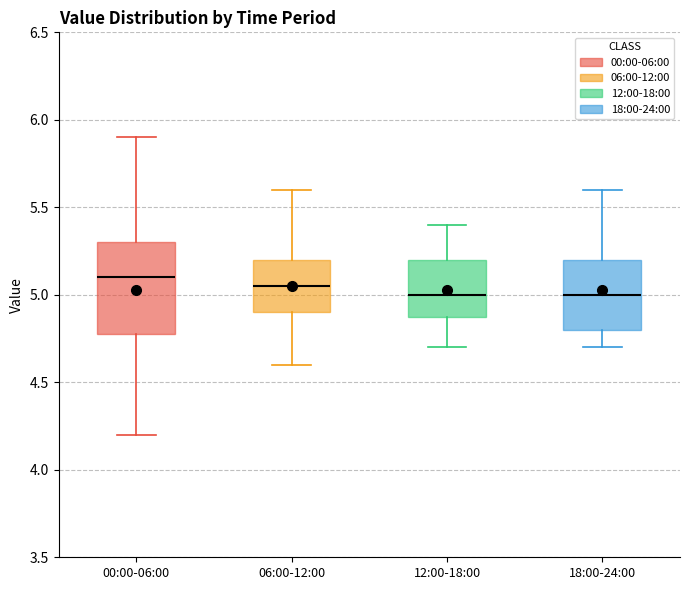

Reading left to right, read every box against the y-axis: the position of its median line, the range the box covers, and the ends of its whiskers. The values are not printed on the chart, so give them approximately, as read against the axis.

00:00-06:00: median 5.10, box 4.80 to 5.30, whiskers 4.20 to 5.90
06:00-12:00: median 5.05, box 4.90 to 5.20, whiskers 4.60 to 5.60
12:00-18:00: median 5.00, box 4.90 to 5.20, whiskers 4.70 to 5.40
18:00-24:00: median 5.00, box 4.80 to 5.20, whiskers 4.70 to 5.60